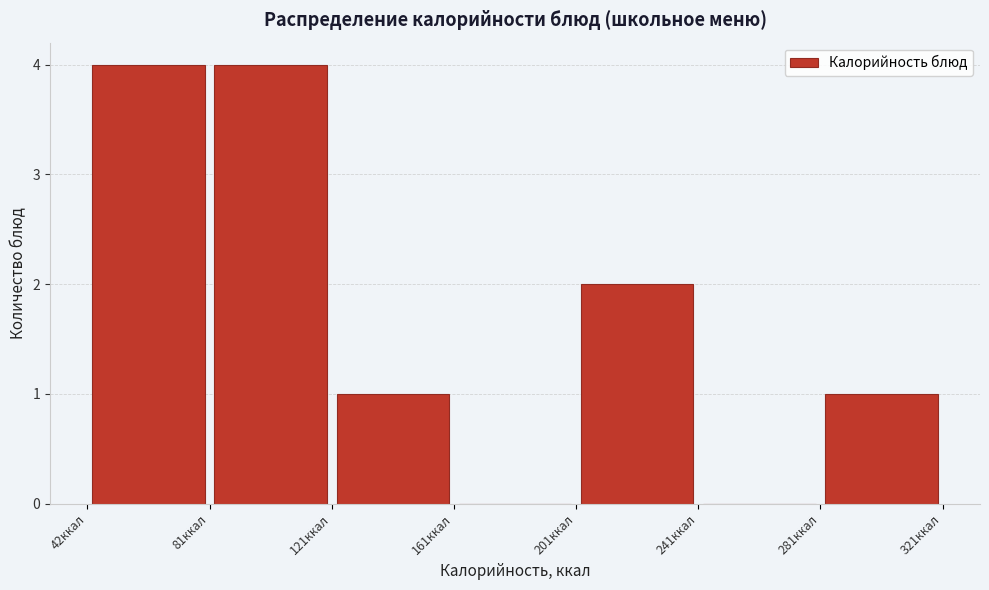

Reading left to right, list every bar in this chart as the range it spans on the x-axis followed by its height. Neither the bar edges nor the heights are printed on the chart, so give them approximately, as read against the axes.

40 to 80: 4
80 to 120: 4
120 to 160: 1
160 to 200: 0
200 to 240: 2
240 to 280: 0
280 to 320: 1